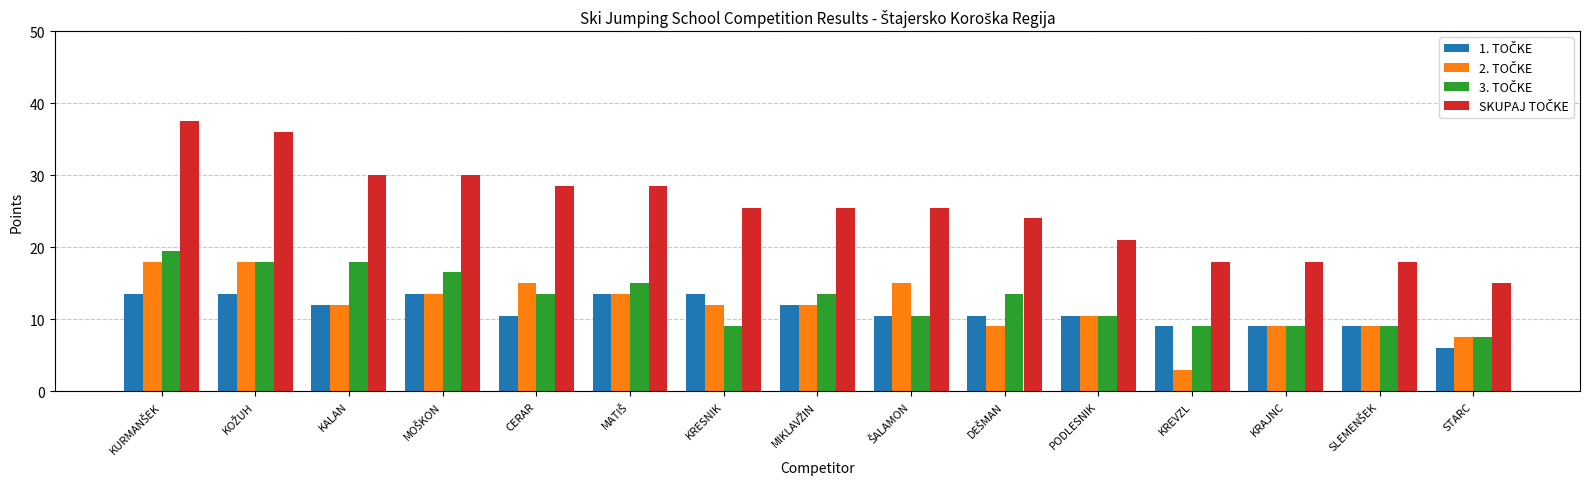

Which category has the lowest value across all series?

KREVZL